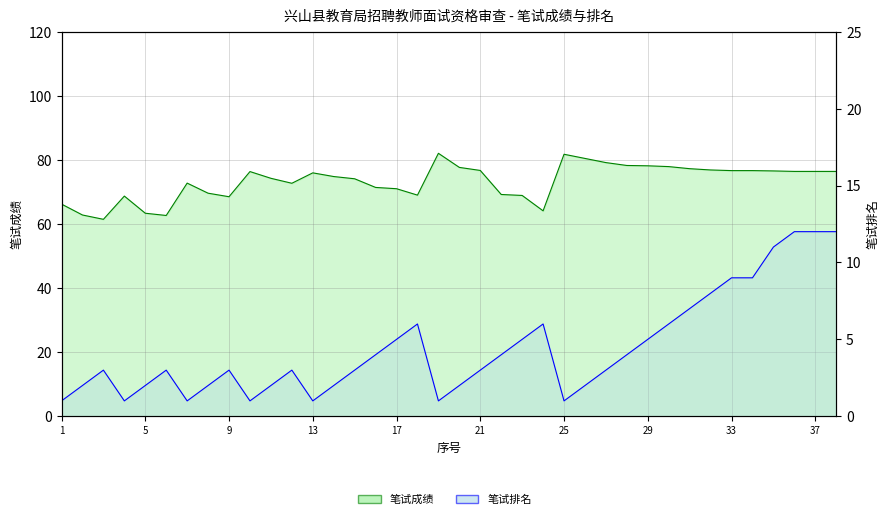

Reading left to right, extract all data points from this chart.

笔试成绩: 66.2	62.8	61.5	68.7	63.4	62.6	72.8	69.6	68.5	76.3	74.2	72.7	76.0	74.8	74.1	71.4	71.0	69.0	82.0	77.7	76.7	69.2	68.9	64.1	81.8	80.5	79.2	78.2	78.2	77.9	77.2	76.8	76.7	76.7	76.5	76.4	76.4	76.4
笔试排名: 1.0	2.0	3.0	1.0	2.0	3.0	1.0	2.0	3.0	1.0	2.0	3.0	1.0	2.0	3.0	4.0	5.0	6.0	1.0	2.0	3.0	4.0	5.0	6.0	1.0	2.0	3.0	4.0	5.0	6.0	7.0	8.0	9.0	9.0	11.0	12.0	12.0	12.0